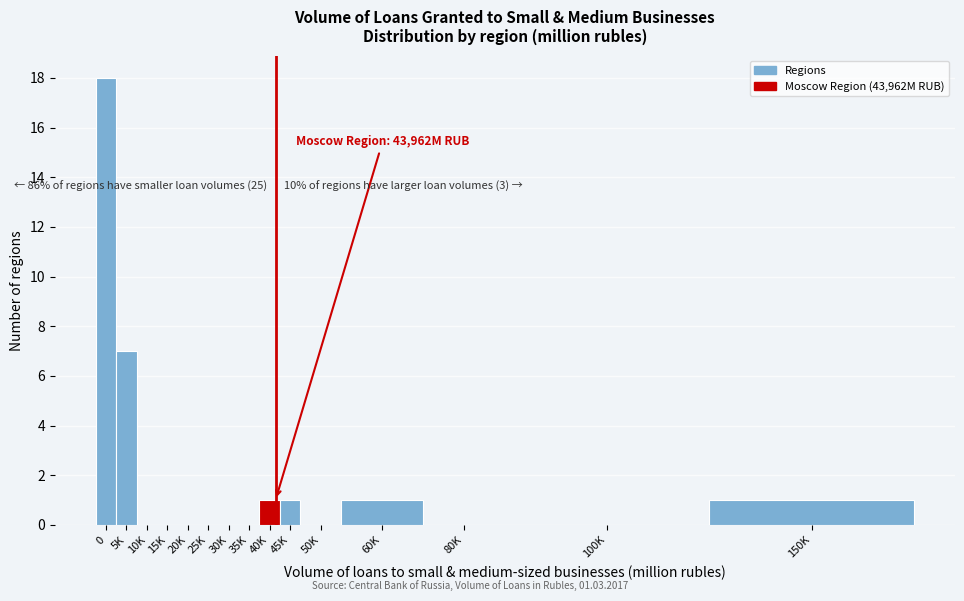

Reading left to right, transcribe all the data shown in this chart.

0=18	5K=7	10K=0	15K=0	20K=0	25K=0	30K=0	35K=0	40K=1	45K=1	50K=0	60K=1	80K=0	100K=0	150K=1